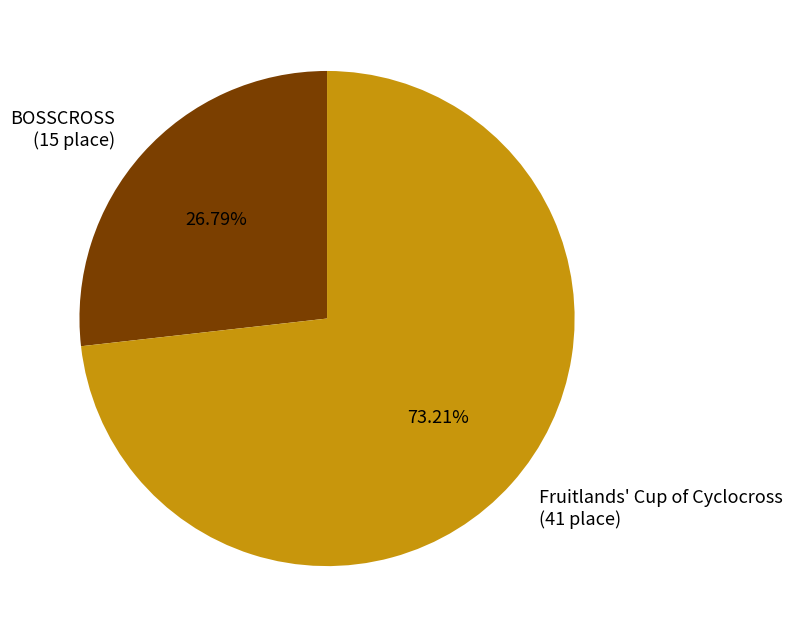

To the nearest percent, what percentage of the pie is BOSSCROSS?

27%